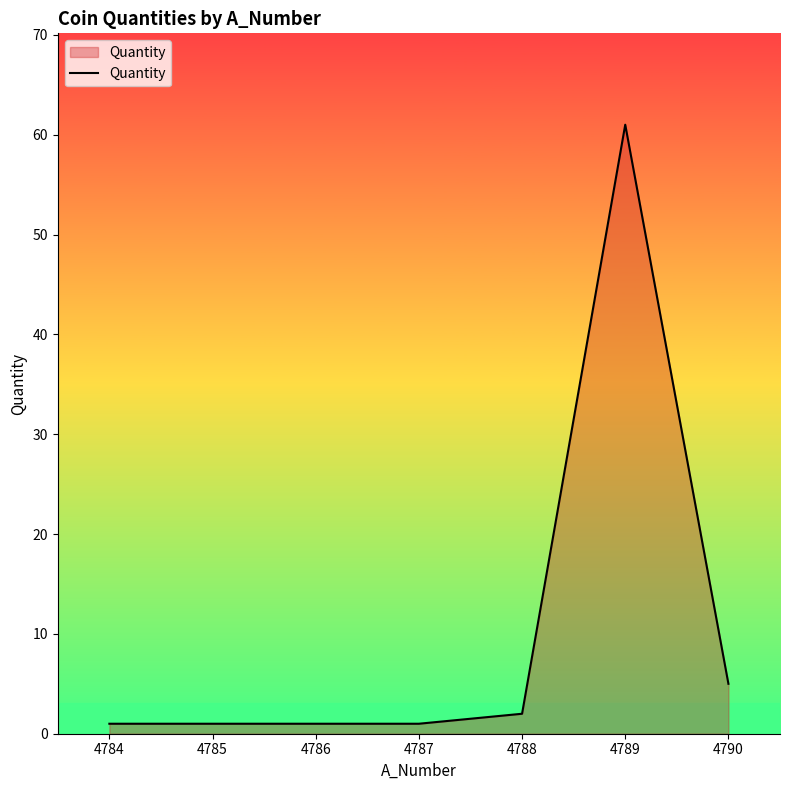

Reading left to right, what are all the values shown in this chart?

4784=1	4785=1	4786=1	4787=1	4788=2	4789=61	4790=5